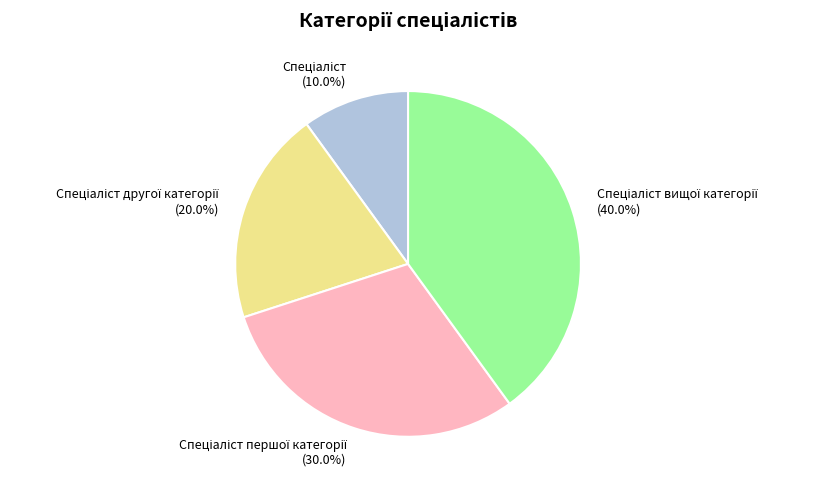

Is there any slice that represents more than half of the pie?

No